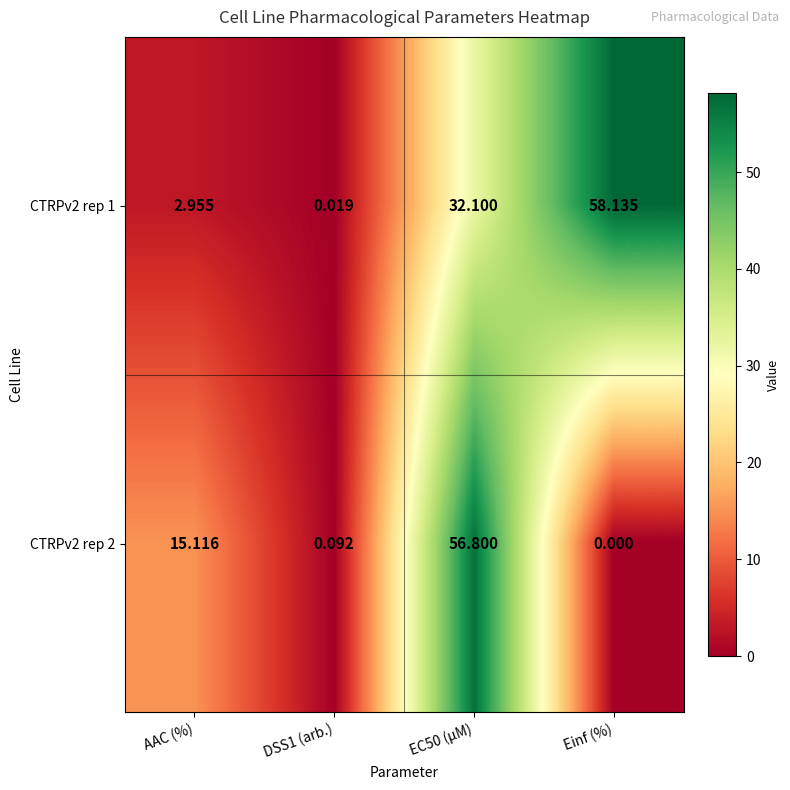

Is the value of CTRPv2 rep 1 at EC50 (µM) greater than the value of CTRPv2 rep 2 at EC50 (µM)?

No